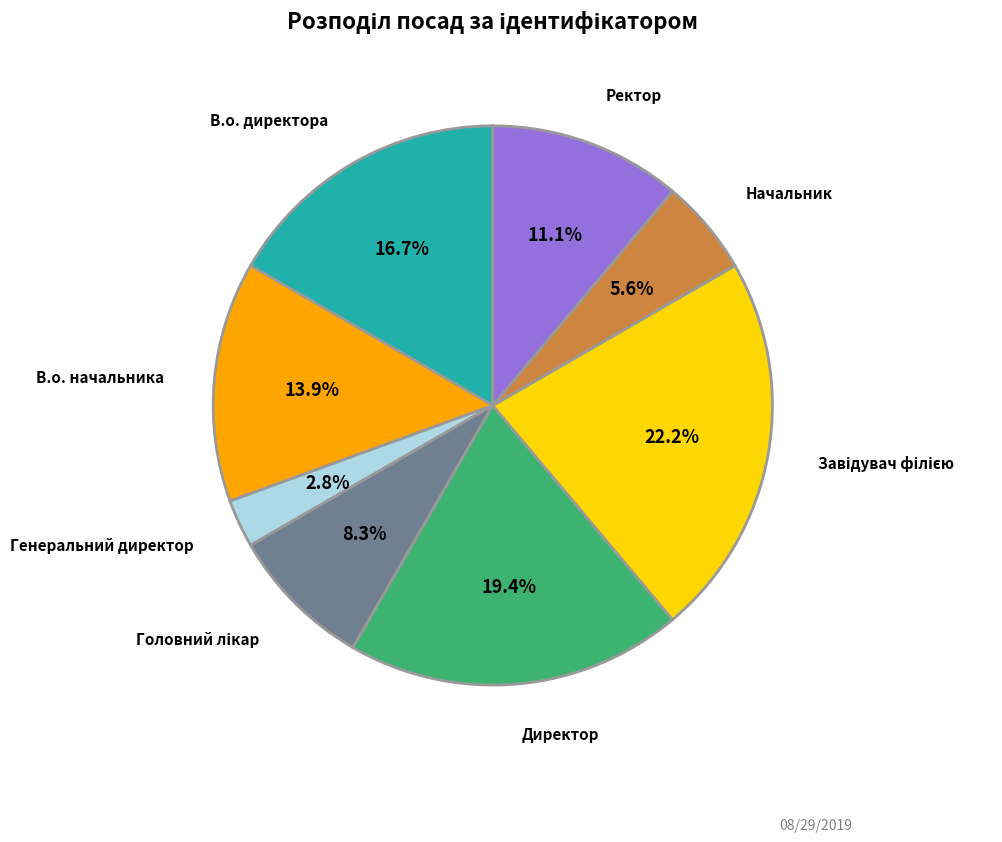

Does any single category account for the majority?

No